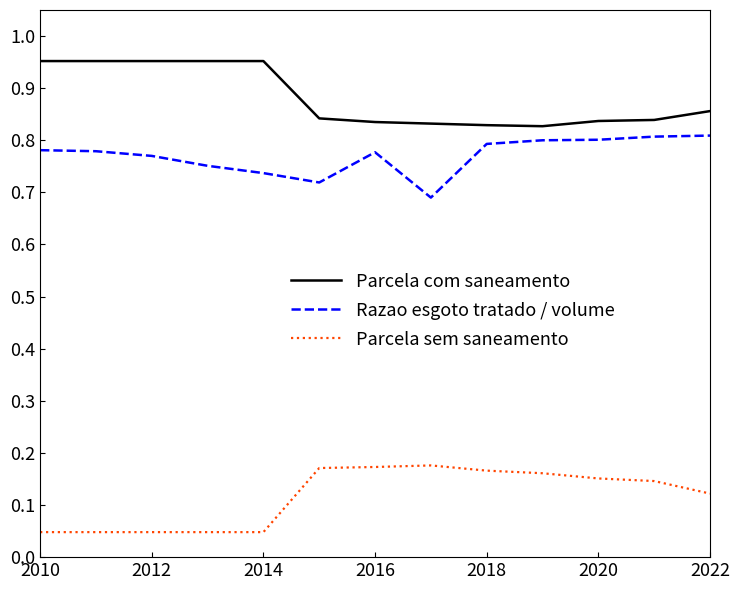

True or false: Parcela com saneamento and Razao esgoto tratado / volume intersect in this chart.

False